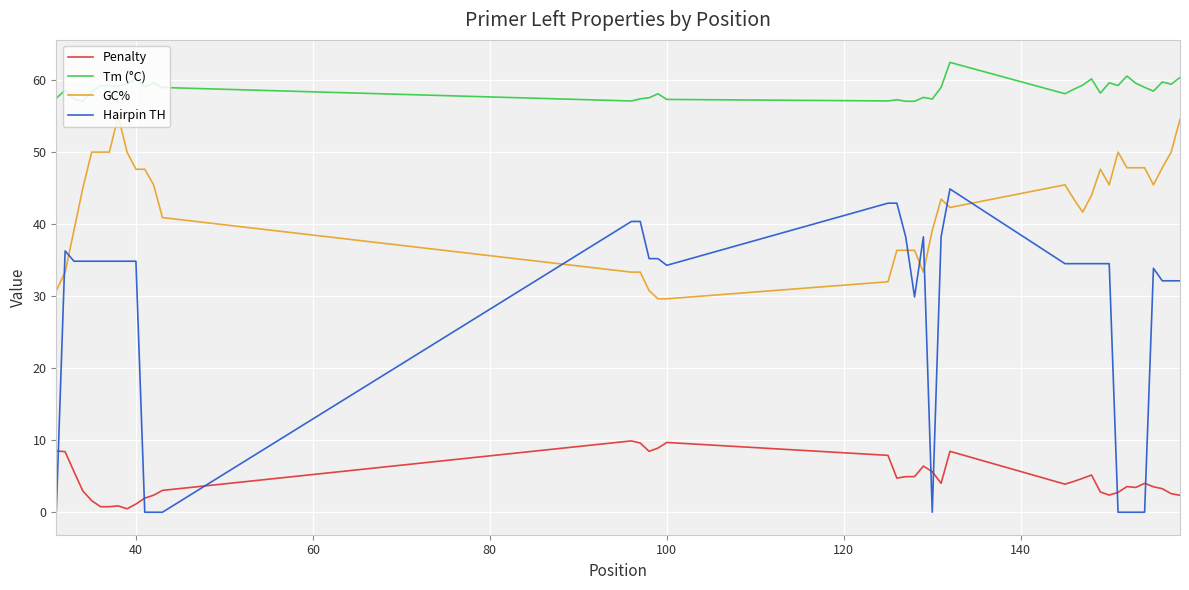

What is the greatest value displayed?

62.5